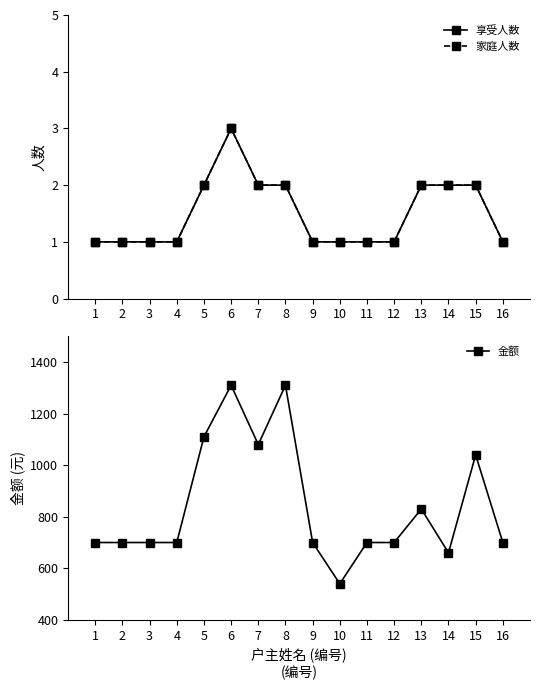

True or false: 家庭人数 and 金额 cross at least once.

False